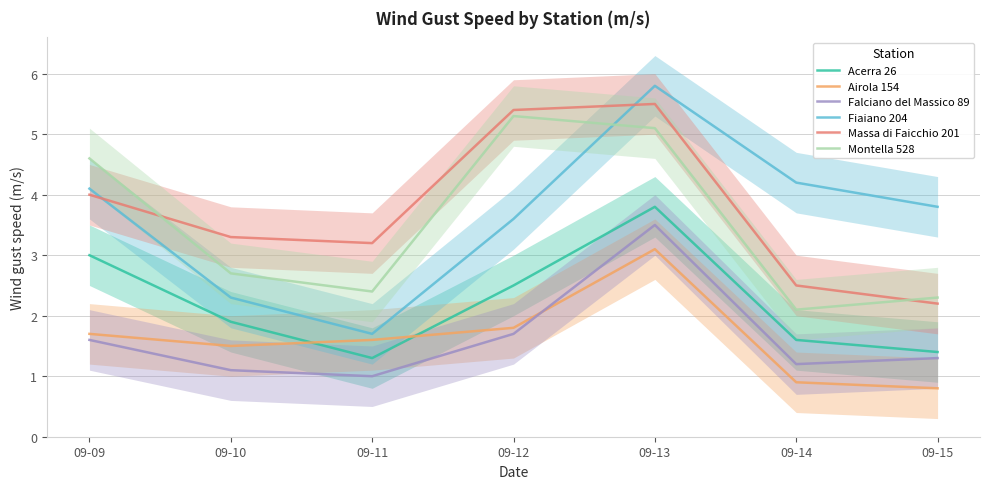

What is the maximum value shown in the chart?

5.8